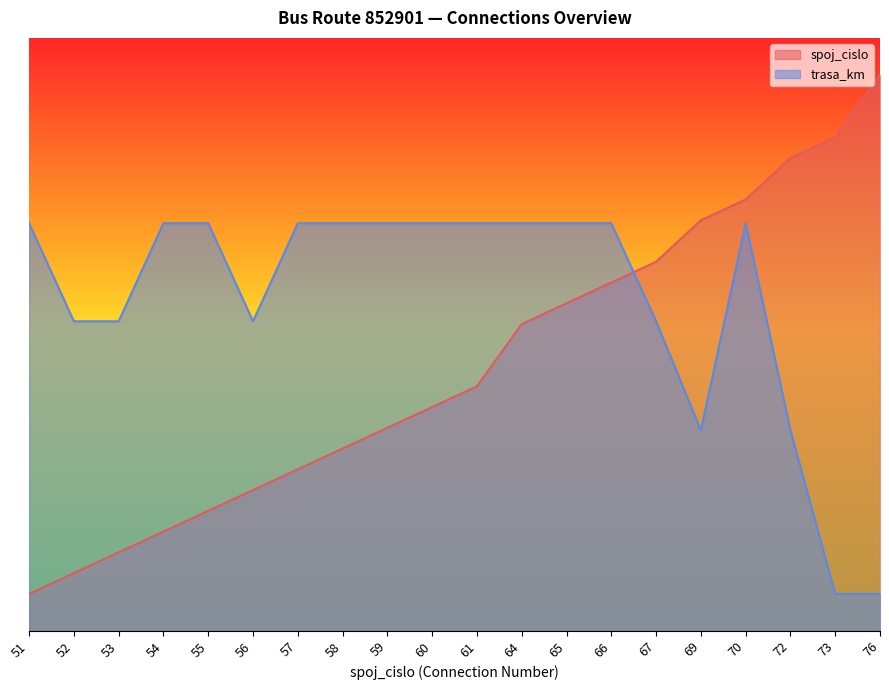

What is the highest value of the spoj_cislo series?

75.0